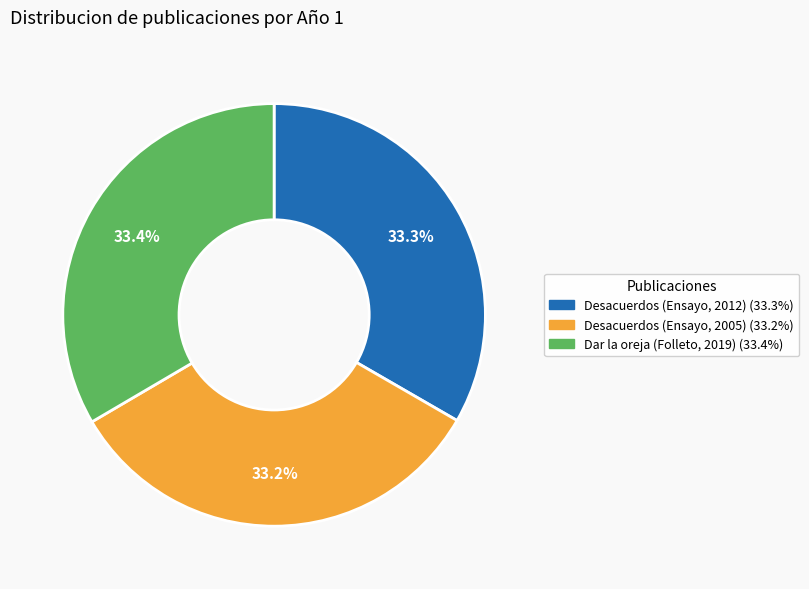

Is there any slice that represents more than half of the pie?

No